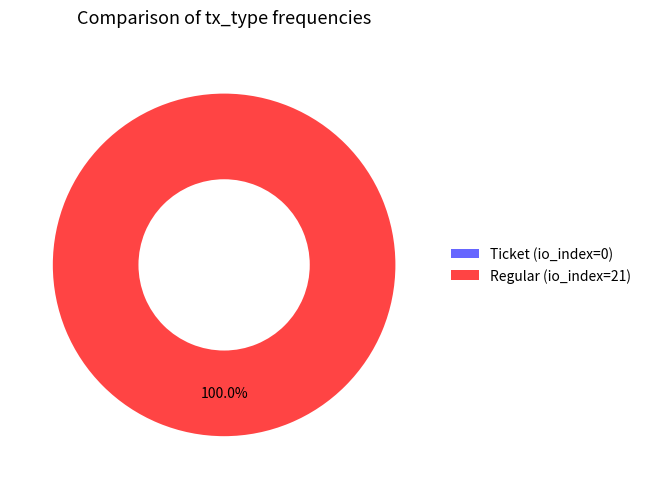

True or false: Ticket accounts for 0% of the total.

True